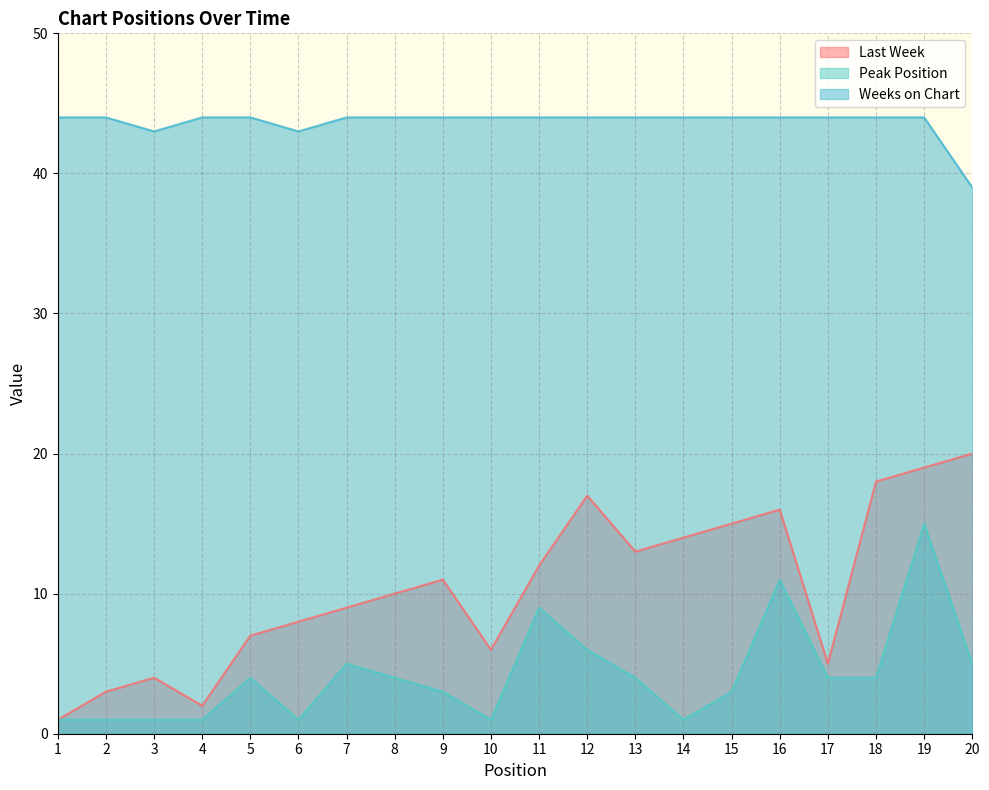

True or false: Weeks on Chart and Peak Position intersect in this chart.

False